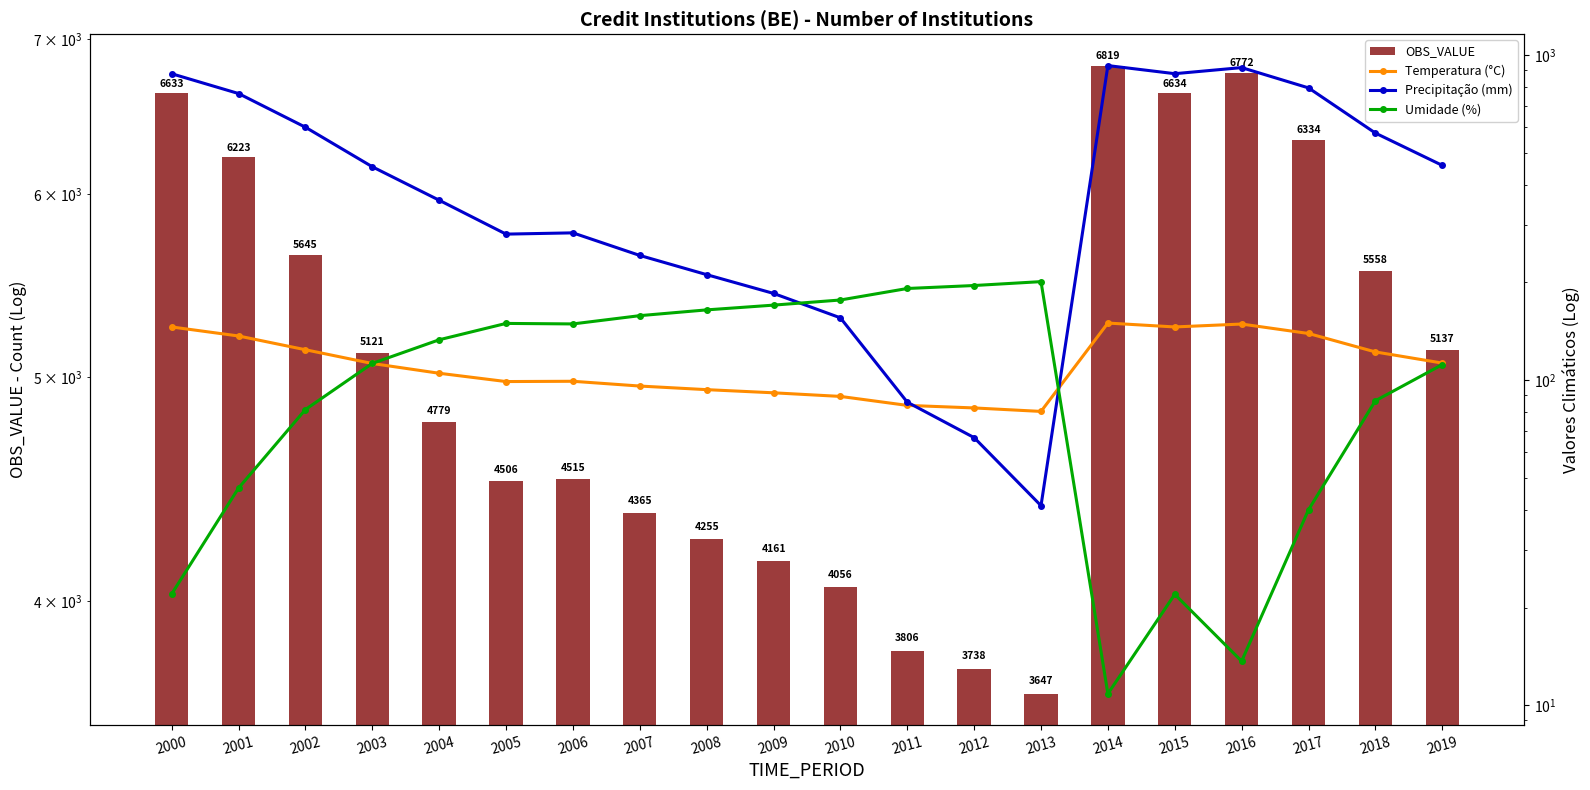

What is the highest value of the OBS_VALUE series?

6819.0